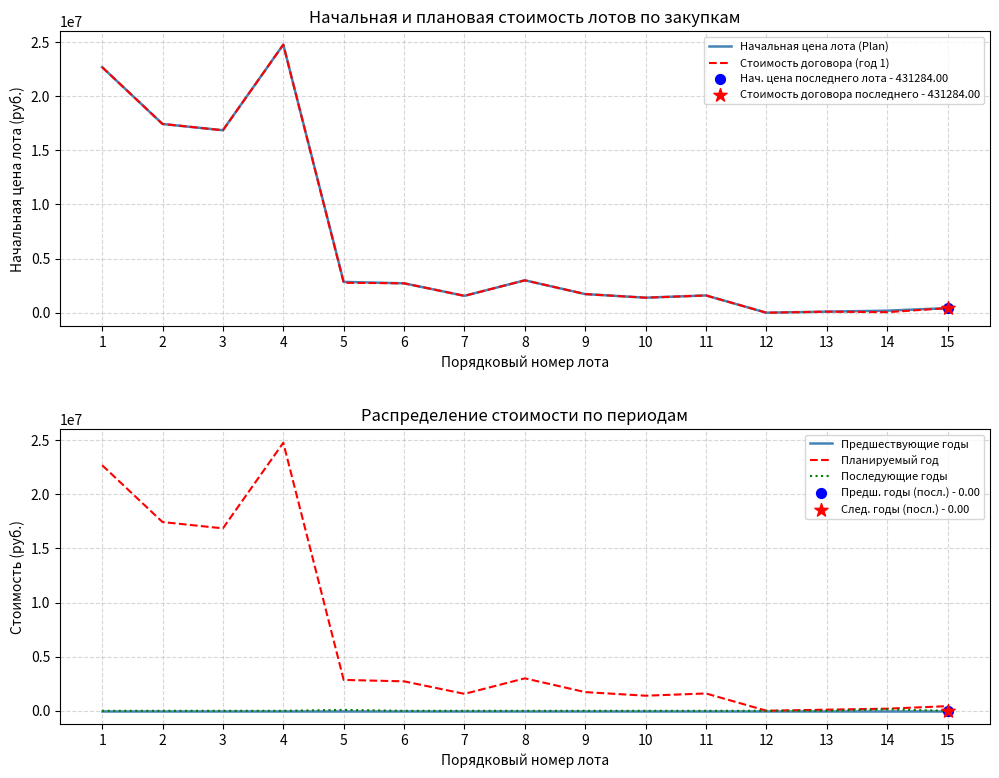

Which series reaches the minimum Y coordinate?

Предшествующие годы